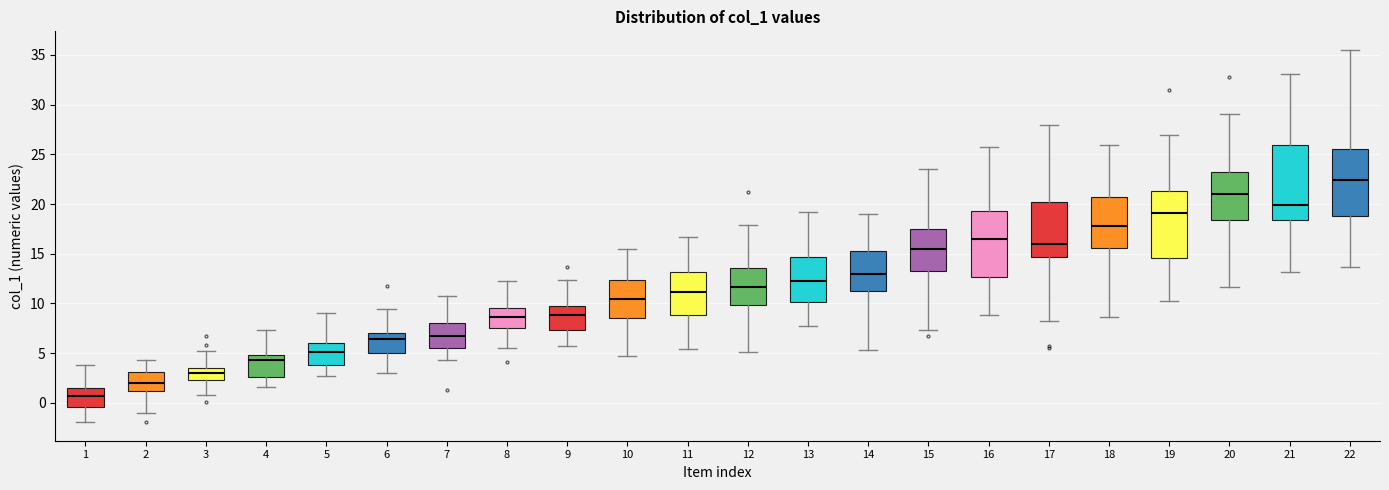

Where does the upper whisker of the box at x = 3 end on the y-axis? The values are not printed on the chart, so give them approximately, as read against the axis.

5.0